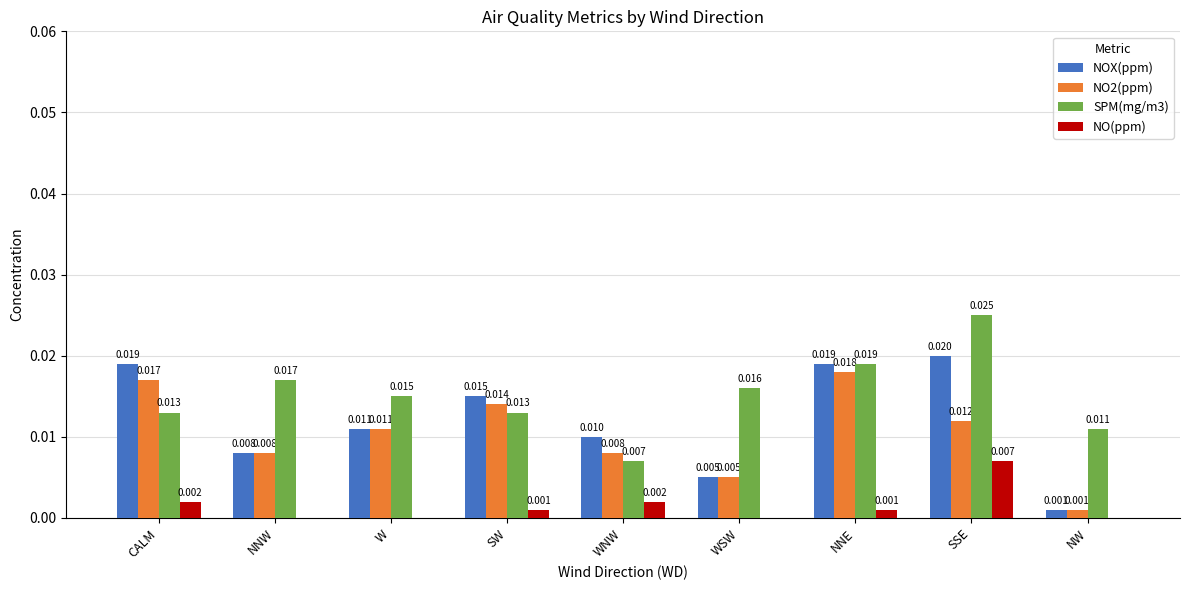

Where is NOX(ppm) nearest to the value 0?

NW